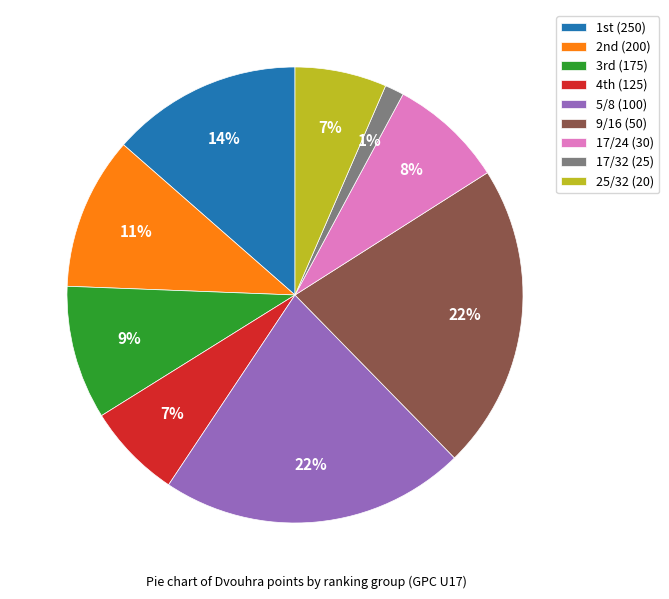

Is there a majority slice in this chart?

No